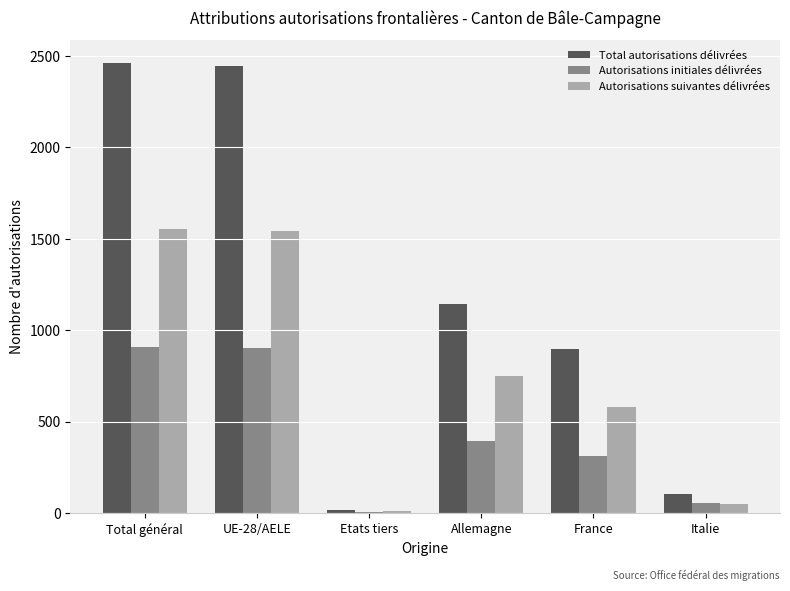

The value of Autorisations suivantes délivrées at Allemagne is 751. True or false?

True